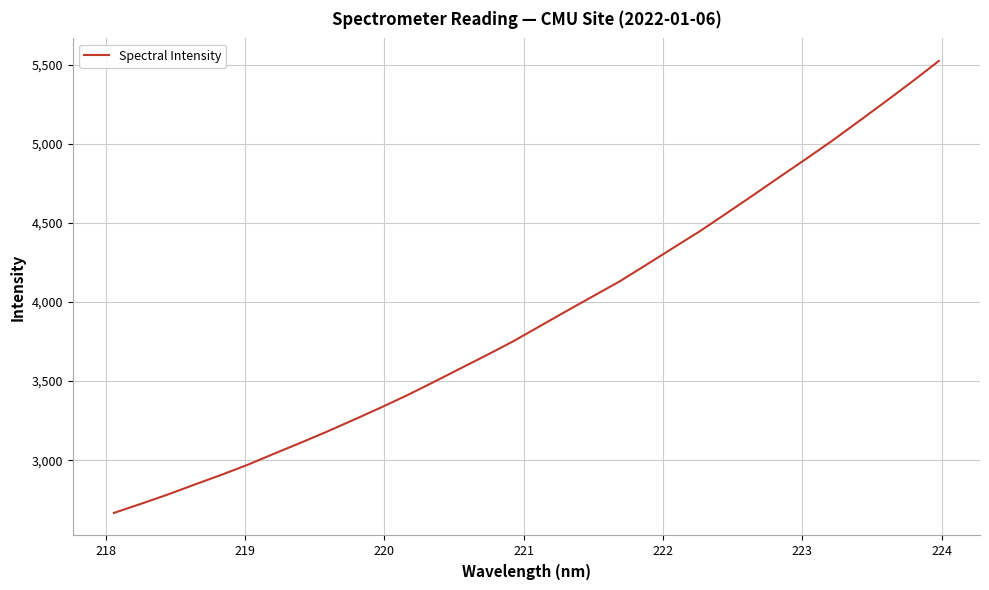

What is the smallest value displayed?

2666.7